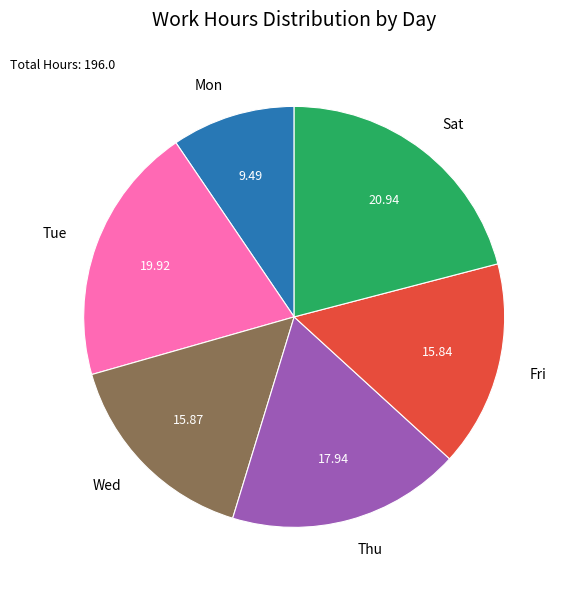

How many slices are in this pie chart?

6